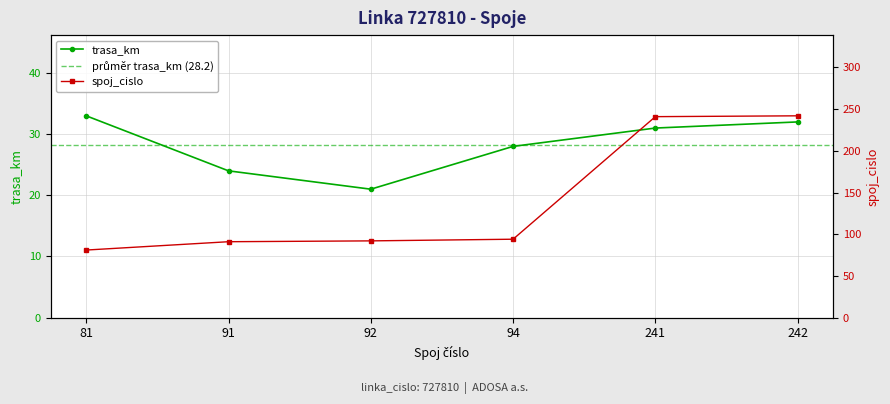

What is the greatest value displayed?

242